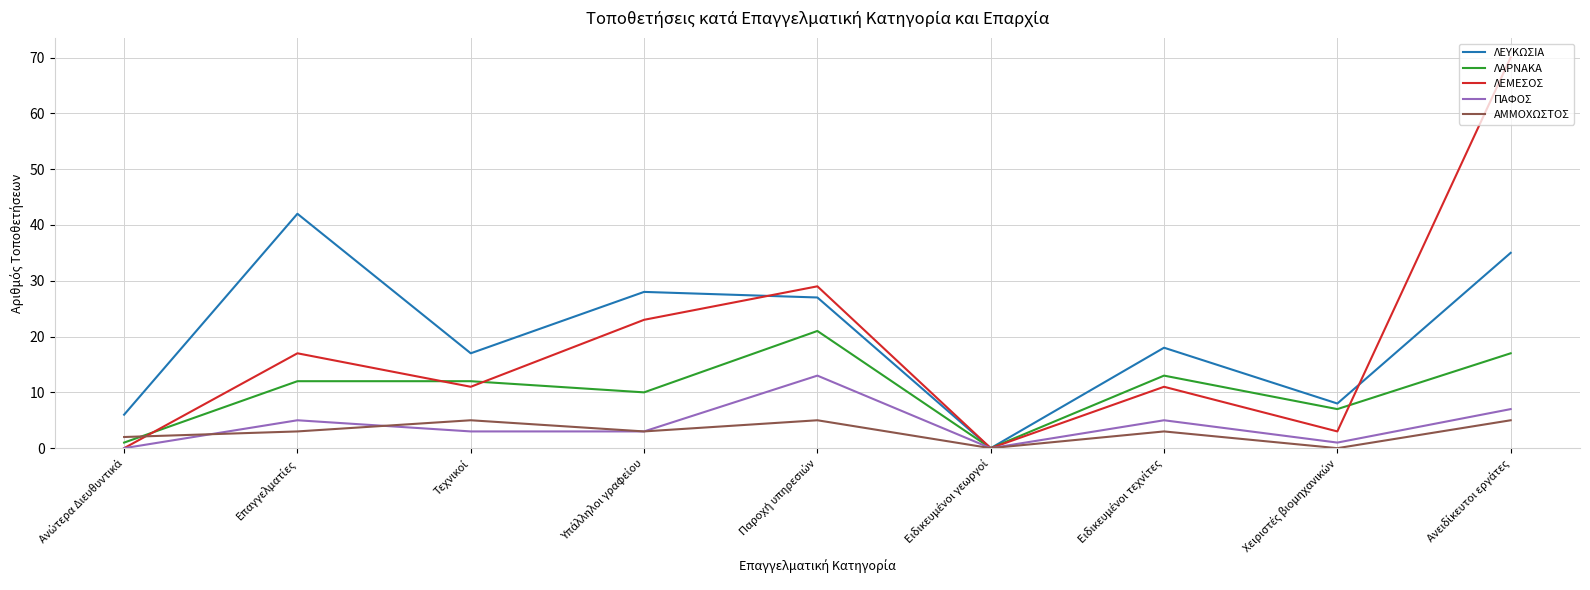

What is the greatest value displayed?

70